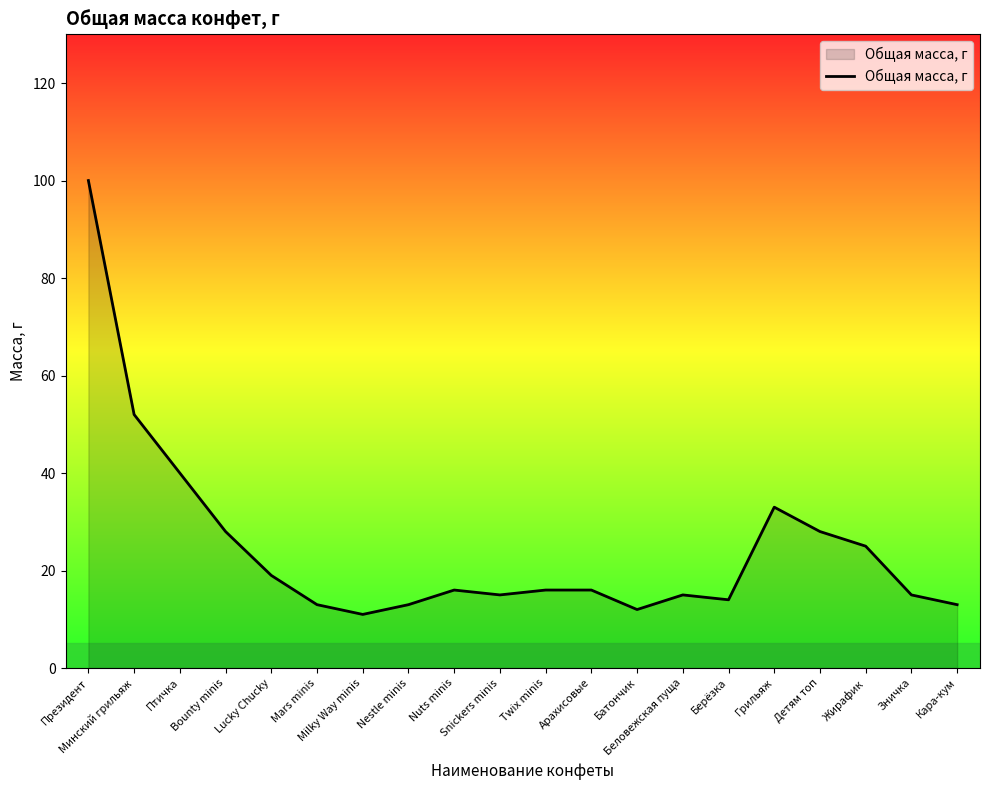

True or false: the data shows 16 at Nuts minis.

True